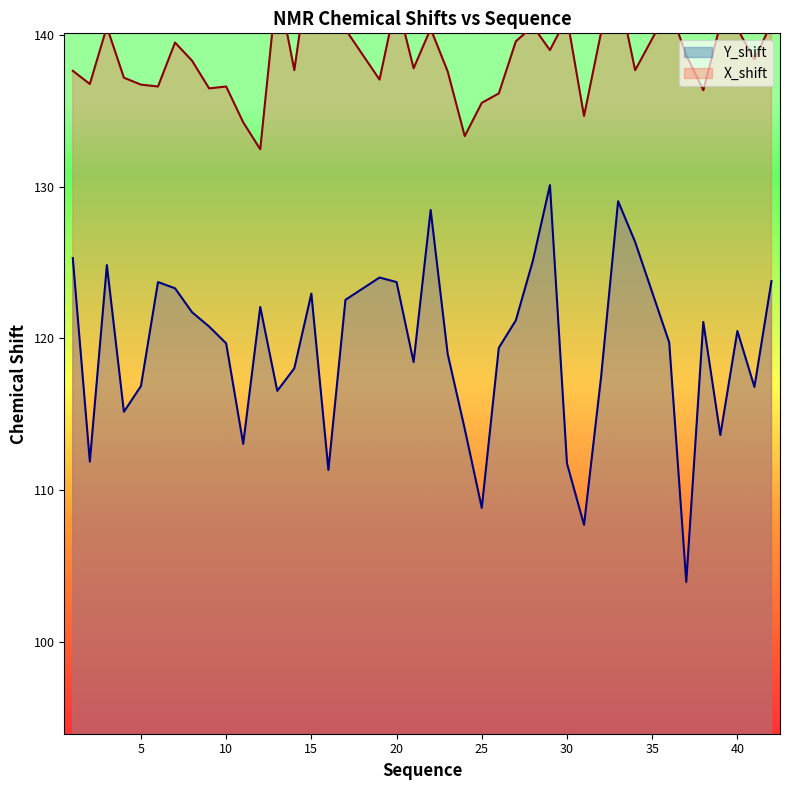

Rank the series at 16 from lowest to highest value.

Y_shift, X_shift